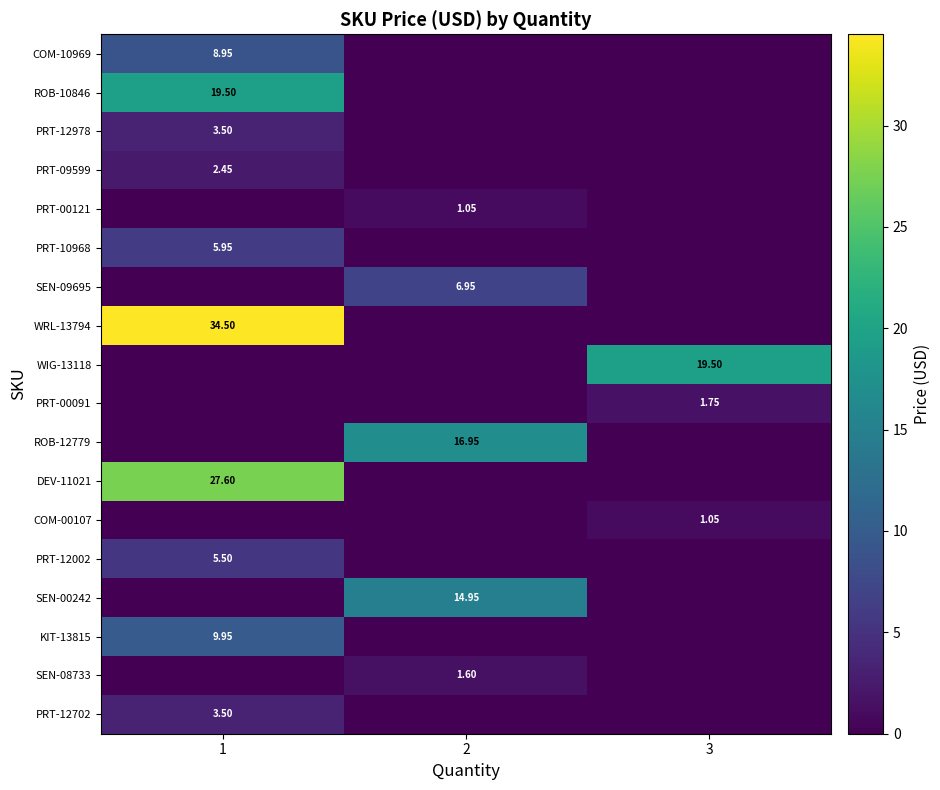

At which category is the sum across all series the highest?

1